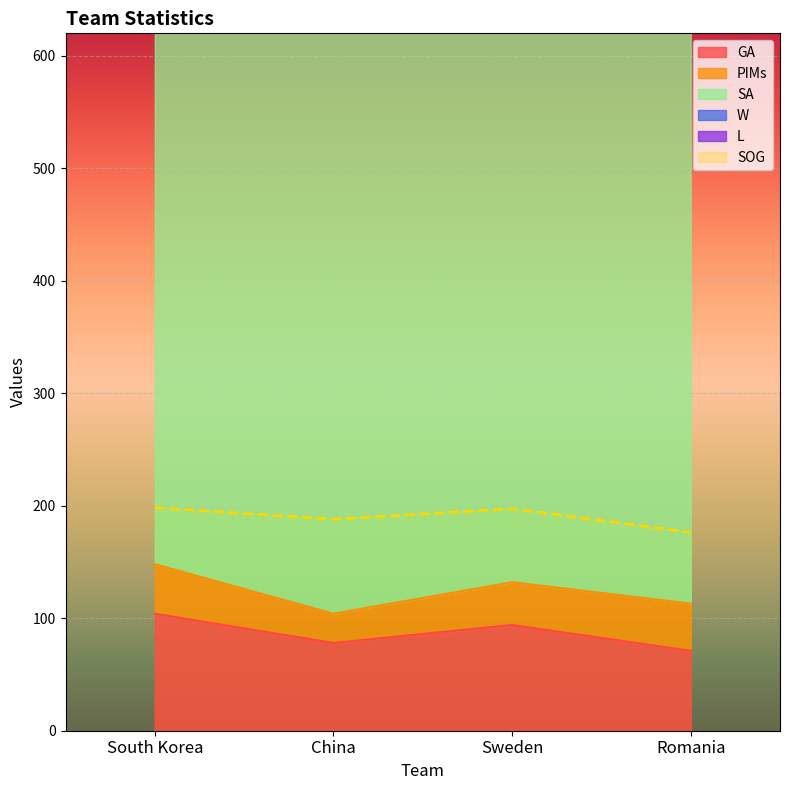

At which label is PIMs closest to 35?

Sweden